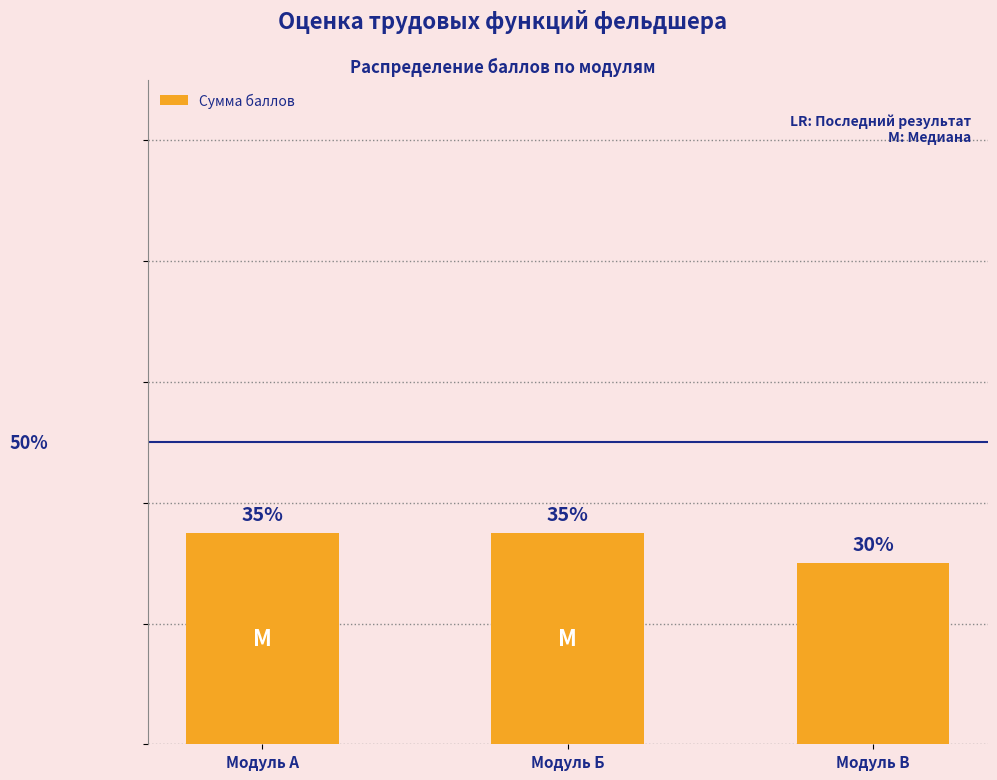

Which has a higher value, Модуль Б or Модуль В?

Модуль Б